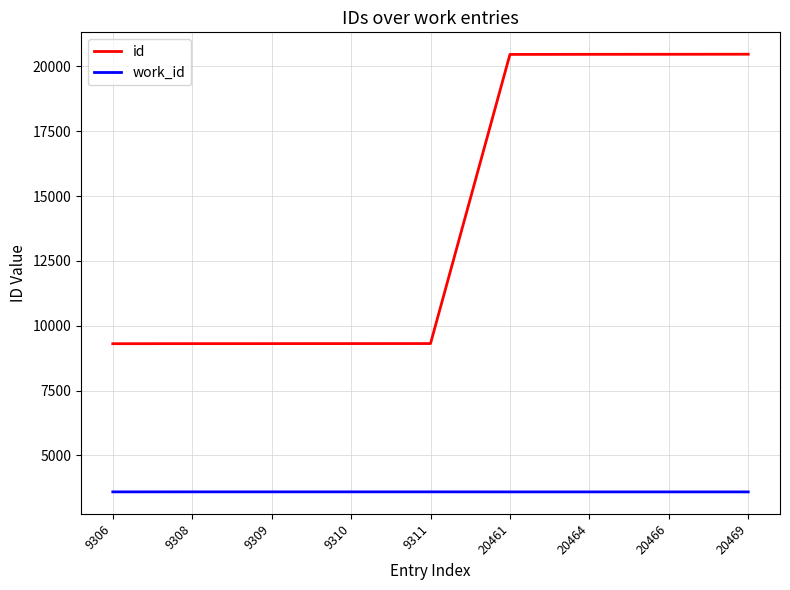

What is the difference between the highest and lowest values at 9306?

5714